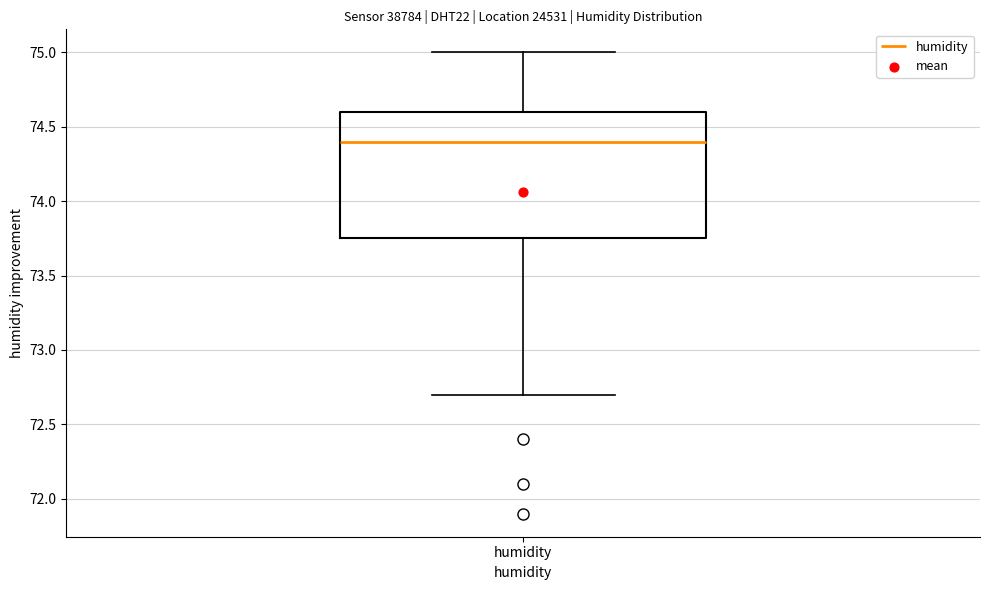

Transcribe this box plot: give where the median line is, the range the box spans, and where the two whiskers end, as read against the y-axis. The values are not printed on the chart, so give them approximately, as read against the axis.

median 74.40, box 73.75 to 74.60, whiskers 72.70 to 75.00